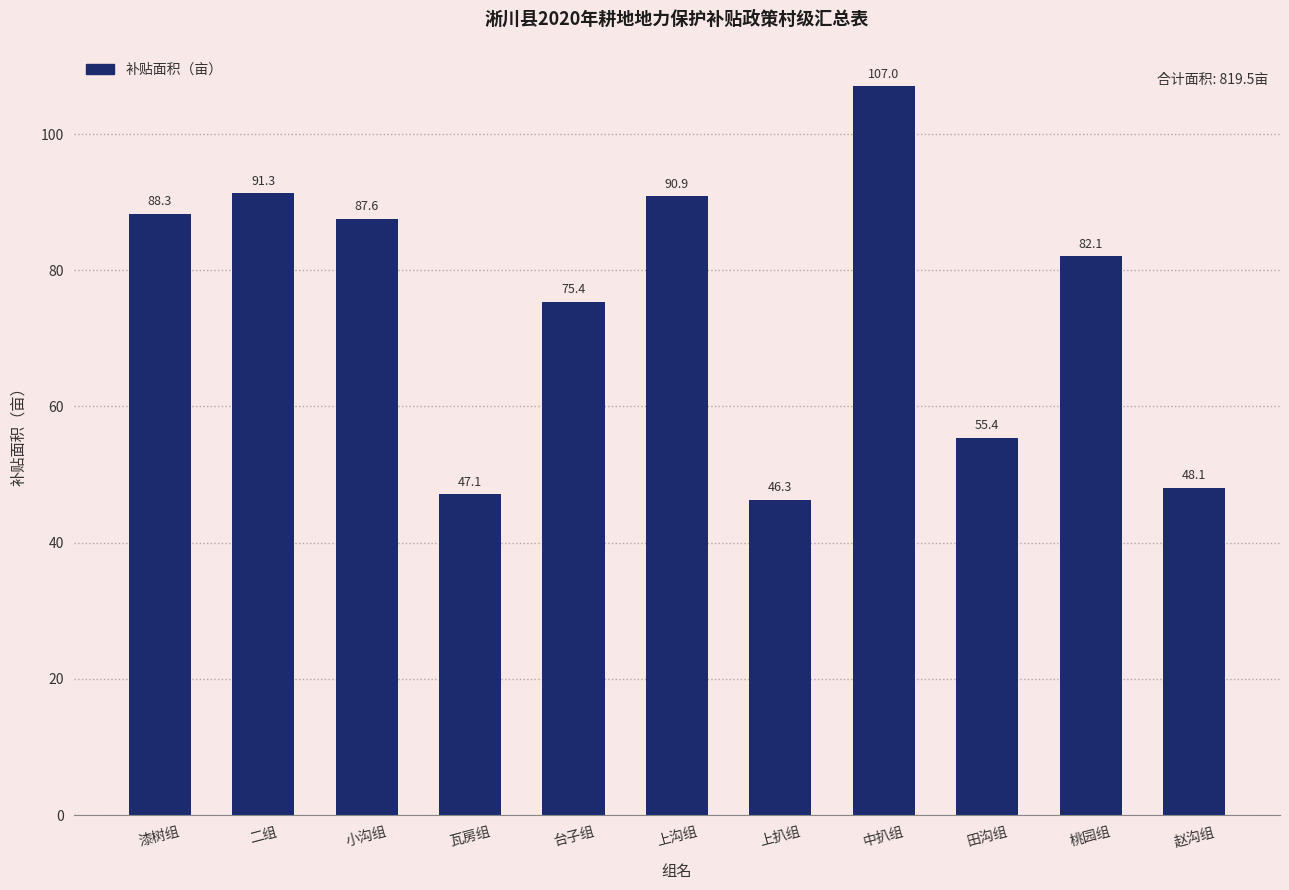

Rank the categories by value from lowest to highest.

上扒组, 瓦房组, 赵沟组, 田沟组, 台子组, 桃园组, 小沟组, 漆树组, 上沟组, 二组, 中扒组